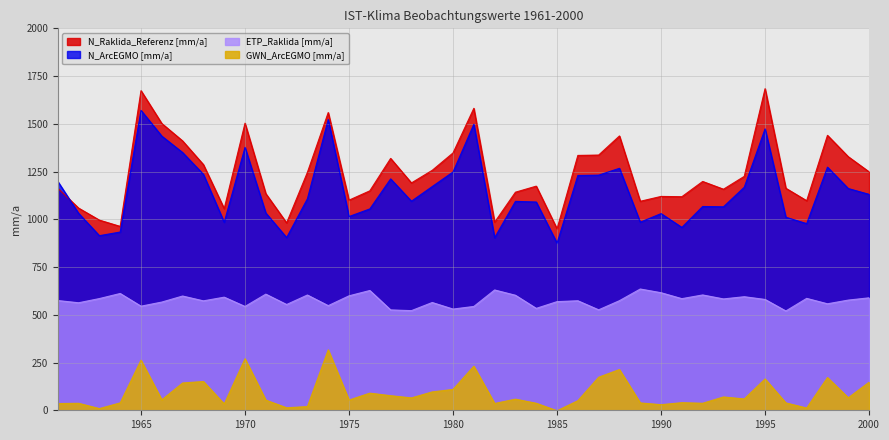

Reading left to right, extract all data points from this chart.

N_Raklida_Referenz [mm/a]: 1961=1162.9	1962=1058.7	1963=995.8	1964=962.9	1965=1673.7	1966=1501.7	1967=1410.5	1968=1286.5	1969=1055.9	1970=1503.3	1971=1134.4	1972=981.4	1973=1246.2	1974=1559.1	1975=1100.3	1976=1149.1	1977=1318.9	1978=1190.5	1979=1256.6	1980=1347.7	1981=1581.2	1982=984.9	1983=1142.0	1984=1173.7	1985=950.3	1986=1334.6	1987=1336.5	1988=1436.5	1989=1094.4	1990=1119.8	1991=1118.3	1992=1198.2	1993=1157.6	1994=1224.9	1995=1684.0	1996=1162.5	1997=1097.4	1998=1439.7	1999=1327.8	2000=1248.6
N_ArcEGMO [mm/a]: 1961=1198.6	1962=1031.3	1963=914.3	1964=933.4	1965=1570.5	1966=1435.6	1967=1349.7	1968=1235.4	1969=984.4	1970=1376.5	1971=1033.0	1972=904.4	1973=1107.7	1974=1522.8	1975=1014.6	1976=1054.4	1977=1211.7	1978=1094.9	1979=1171.6	1980=1247.9	1981=1497.7	1982=903.7	1983=1094.0	1984=1090.6	1985=875.1	1986=1229.6	1987=1231.4	1988=1267.1	1989=984.9	1990=1029.9	1991=957.6	1992=1067.1	1993=1065.6	1994=1168.0	1995=1473.6	1996=1010.8	1997=977.4	1998=1273.1	1999=1161.2	2000=1130.7
ETP_Raklida [mm/a]: 1961=574.6	1962=563.0	1963=585.0	1964=611.6	1965=545.1	1966=566.6	1967=598.3	1968=573.0	1969=592.3	1970=543.7	1971=608.1	1972=553.9	1973=603.6	1974=547.9	1975=599.3	1976=627.2	1977=525.6	1978=521.8	1979=564.4	1980=530.1	1981=543.7	1982=630.0	1983=602.3	1984=533.6	1985=568.9	1986=573.5	1987=526.1	1988=574.0	1989=635.0	1990=615.6	1991=584.5	1992=603.9	1993=583.1	1994=594.7	1995=580.4	1996=520.0	1997=586.0	1998=557.6	1999=577.0	2000=588.9
GWN_ArcEGMO [mm/a]: 1961=35.3	1962=36.6	1963=8.9	1964=38.8	1965=262.6	1966=54.5	1967=142.9	1968=150.9	1969=33.1	1970=269.9	1971=53.2	1972=13.2	1973=19.4	1974=316.6	1975=53.5	1976=89.8	1977=76.5	1978=64.8	1979=96.3	1980=109.3	1981=230.9	1982=35.5	1983=58.4	1984=36.7	1985=-2.4	1986=50.2	1987=173.1	1988=213.5	1989=38.6	1990=29.4	1991=39.9	1992=36.8	1993=69.8	1994=59.4	1995=164.1	1996=38.7	1997=11.8	1998=171.5	1999=65.6	2000=147.0